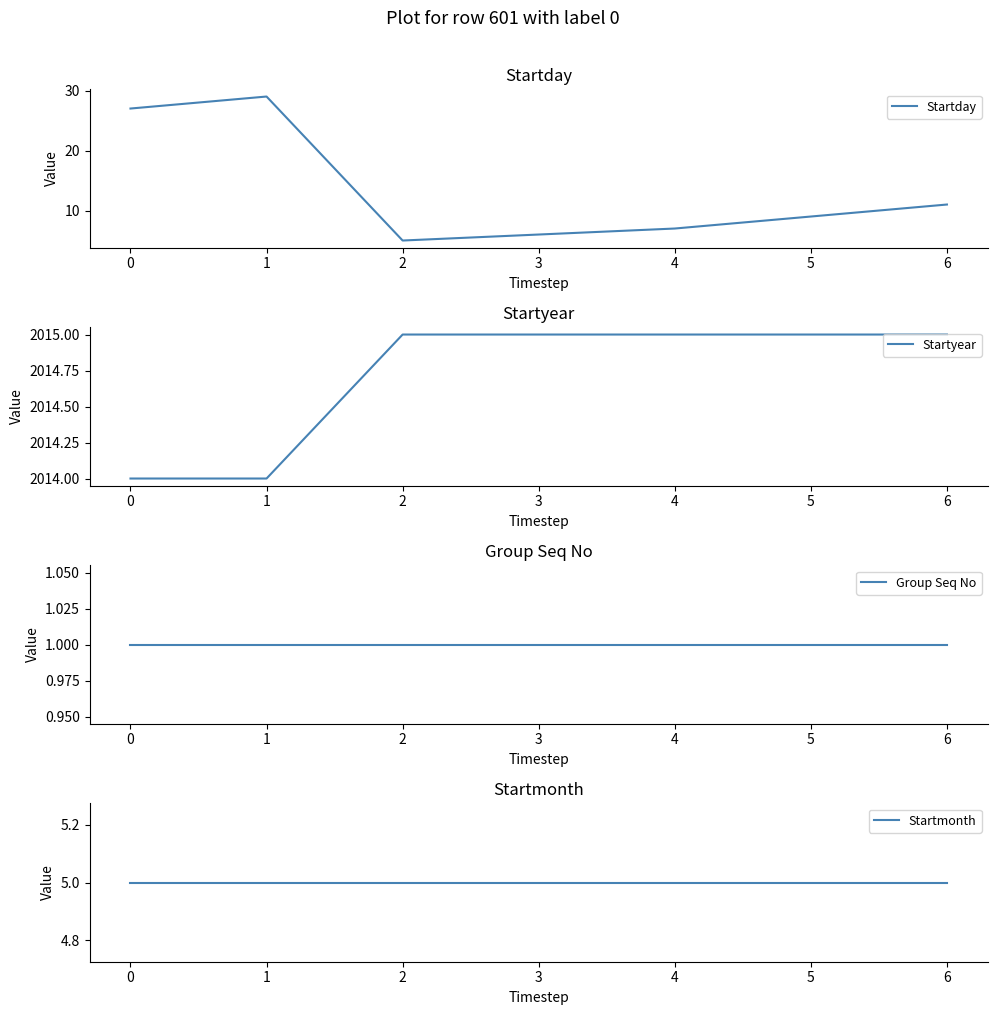

True or false: Startmonth has more than 2 interior local peaks.

False